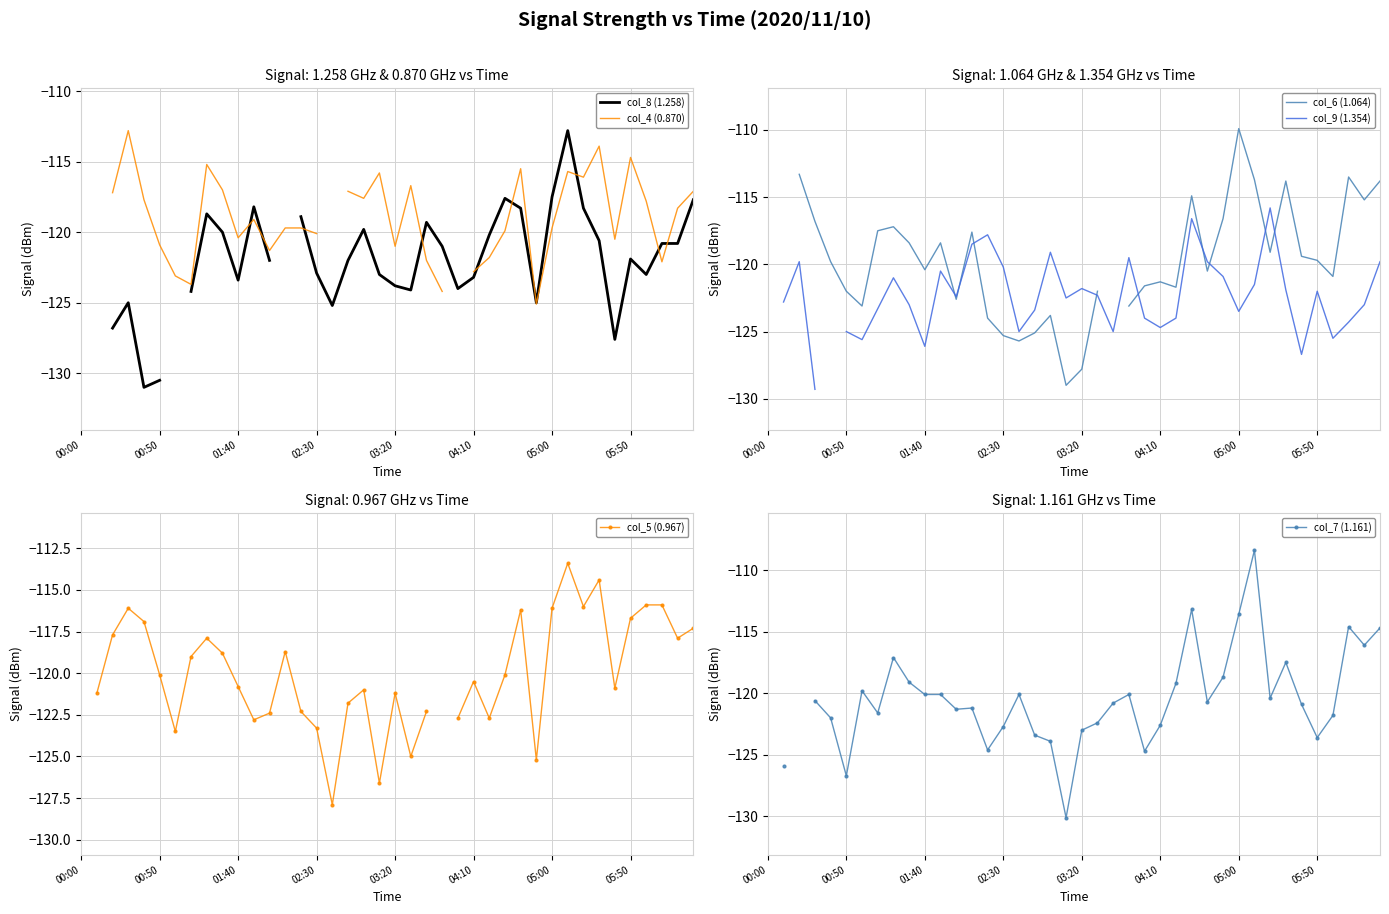

Between 16 and 28, which series saw the biggest shift?

col_5 (0.967)